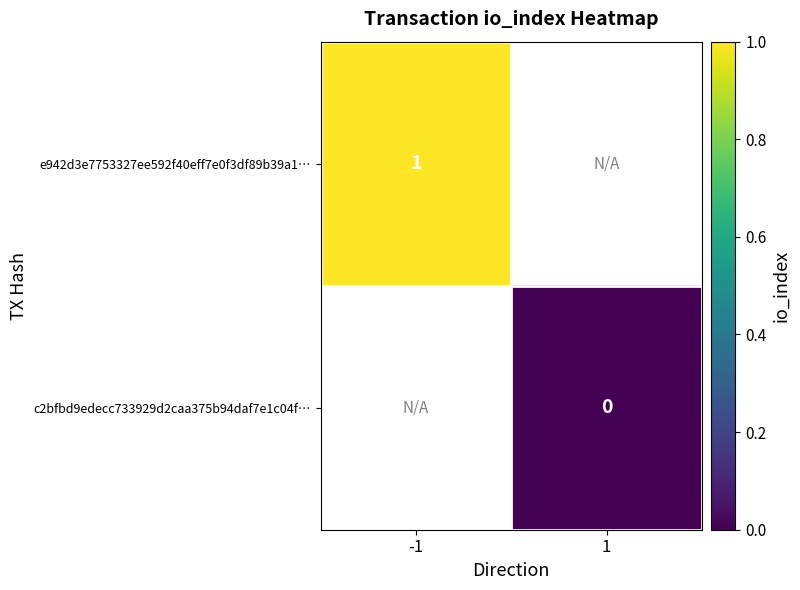

How many data points does each series have?

2